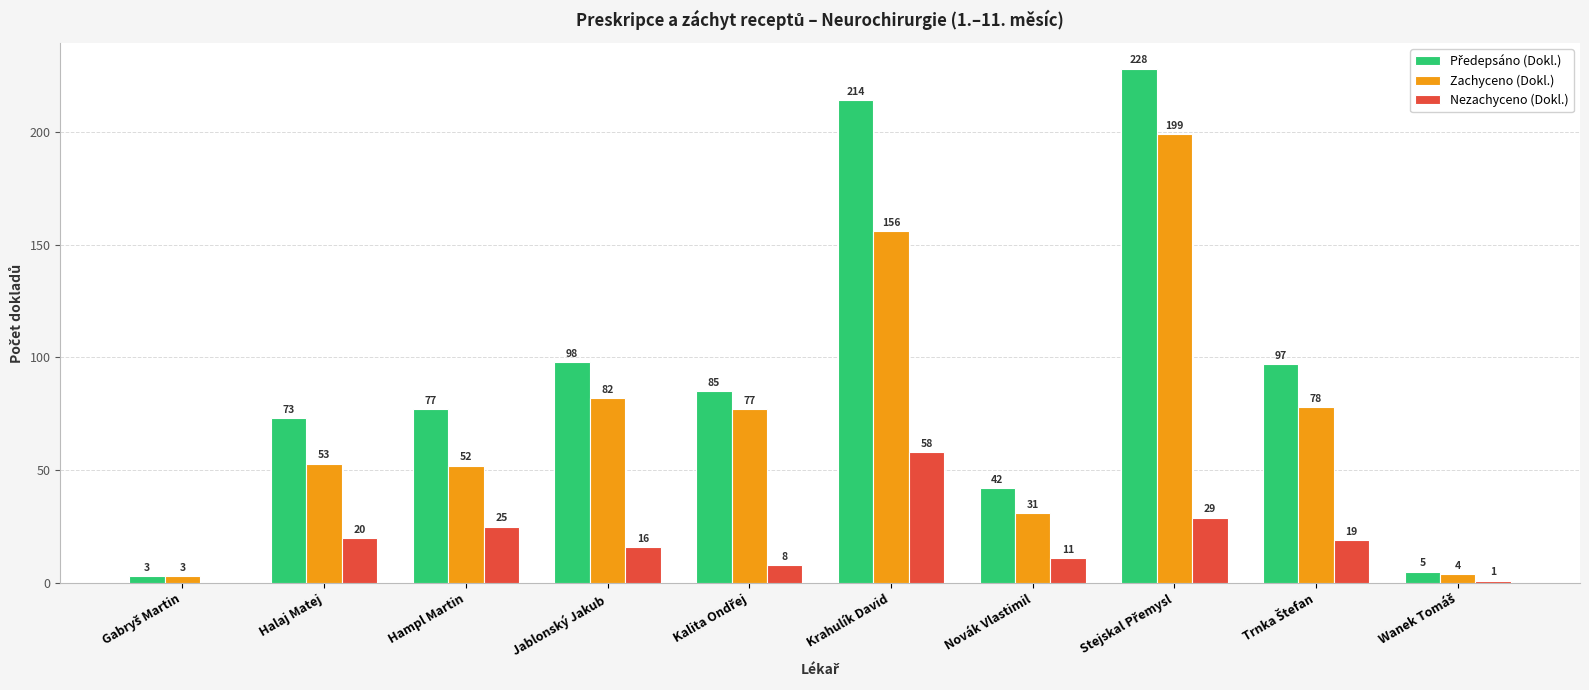

True or false: Zachyceno (Dokl.) has a value of 53 at Halaj Matej.

True